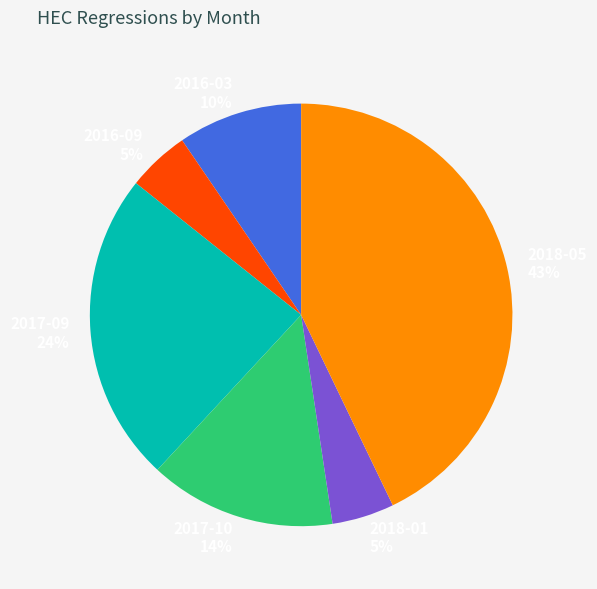

Is there any slice that represents more than half of the pie?

No